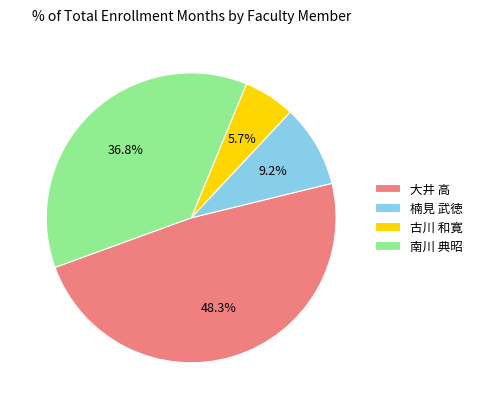

What percentage is the 楠見 武徳 slice, to the nearest percent?

9%